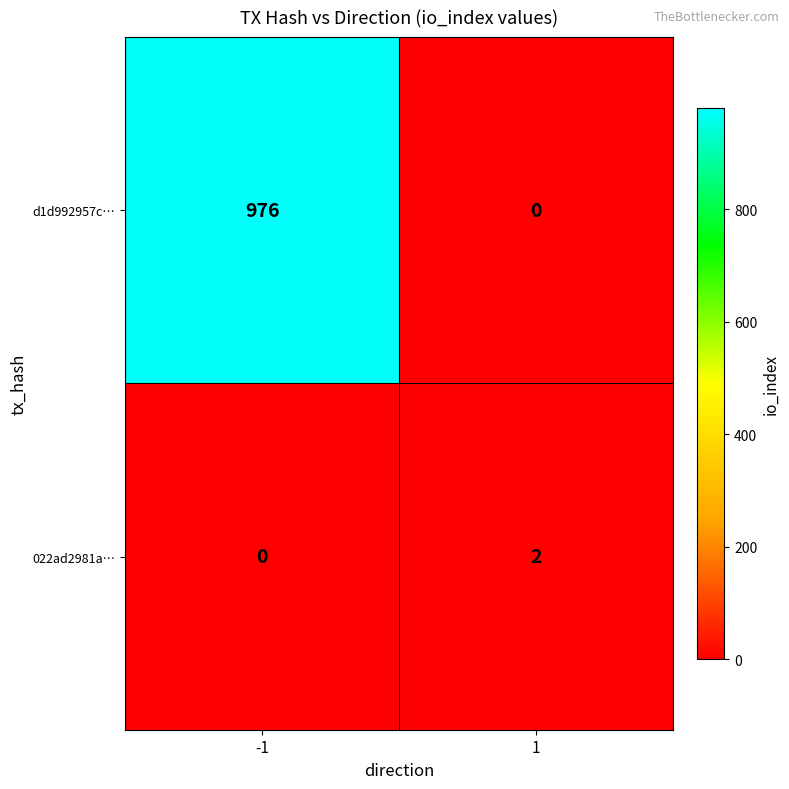

Which series has the largest total across all categories?

d1d992957c…